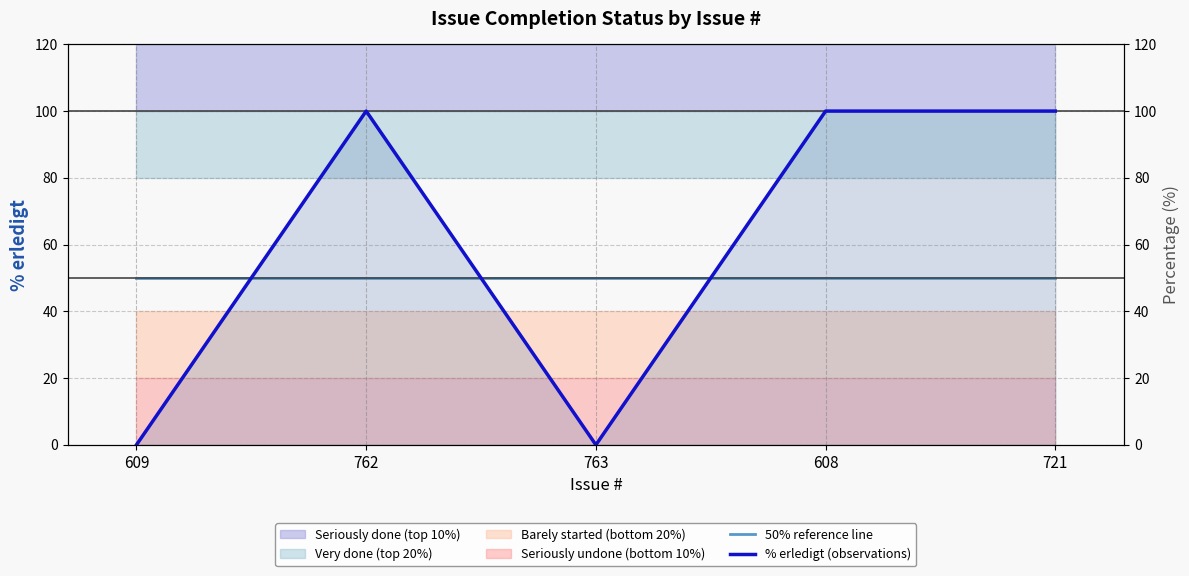

Rank the series by their maximum value, from highest to lowest.

% erledigt (observations), 50% reference line